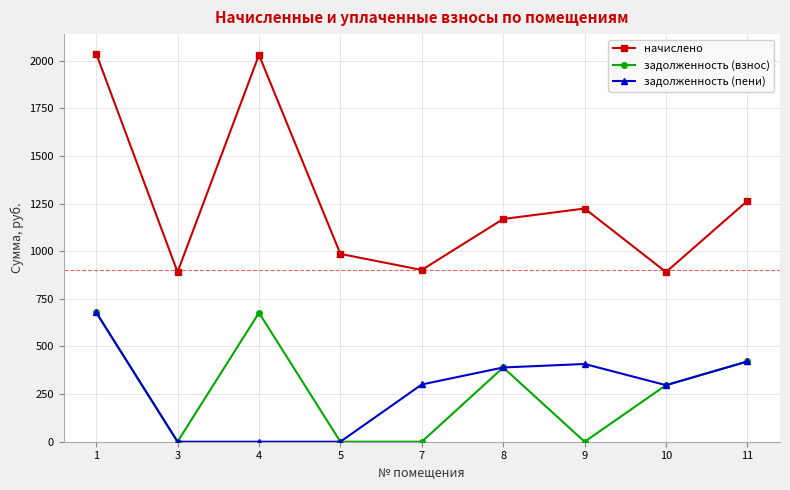

Count the number of data series in this chart.

3